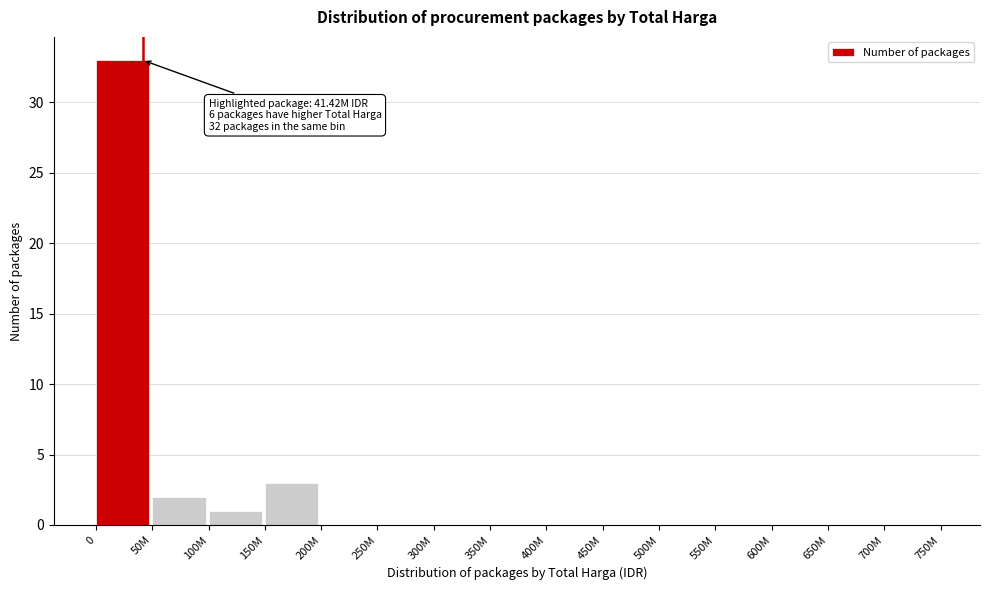

Reading left to right, what are all the values shown in this chart?

0=33	50M=2	100M=1	150M=3	200M=0	250M=0	300M=0	350M=0	400M=0	450M=0	500M=0	550M=0	600M=0	650M=0	700M=0